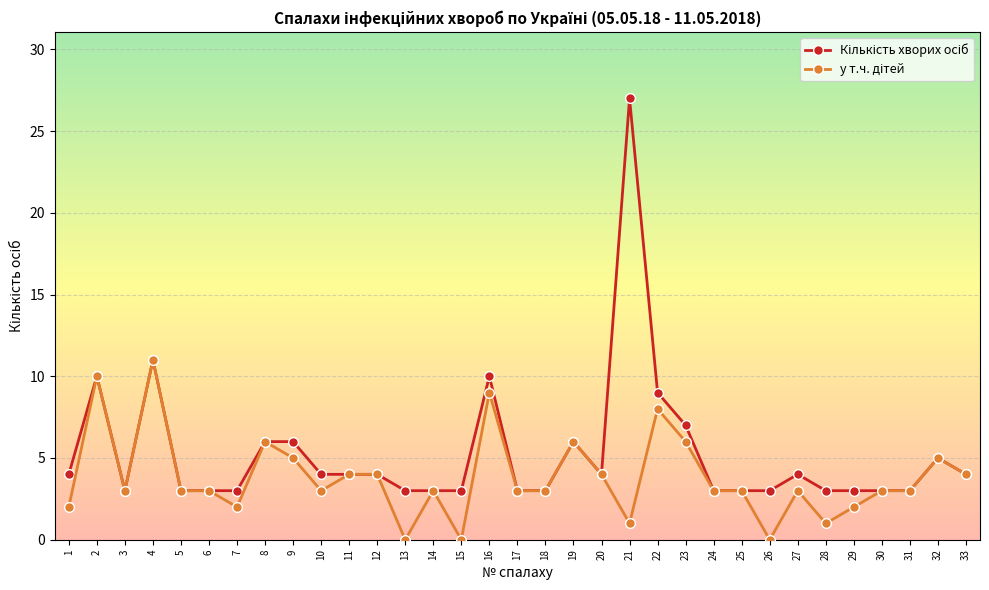

What is the greatest value displayed?

27